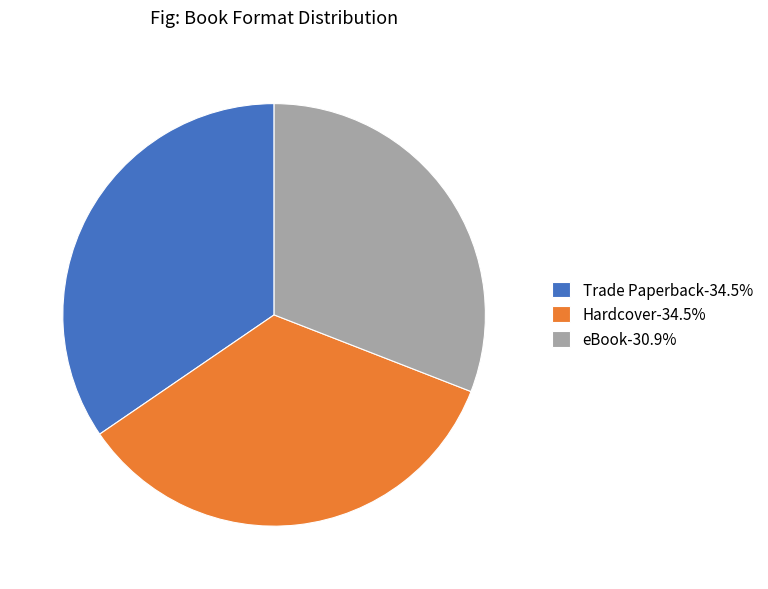

Does any single category account for the majority?

No